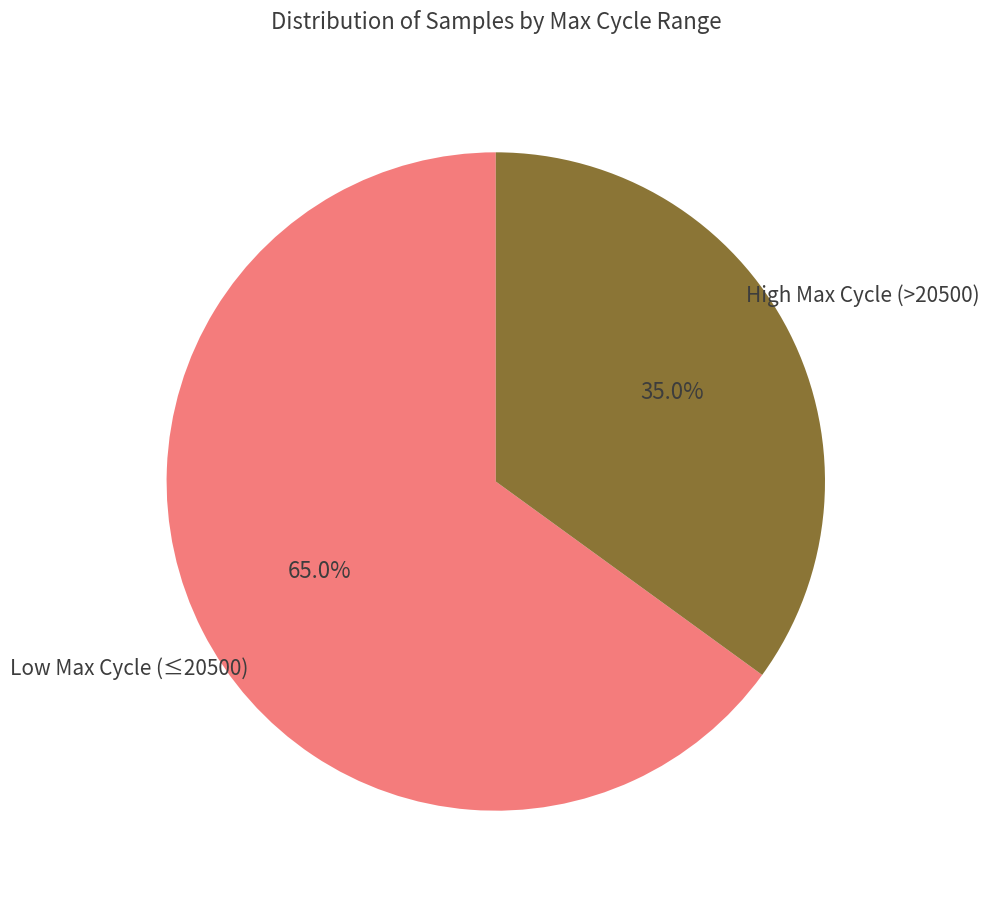

How many slices are in this pie chart?

2